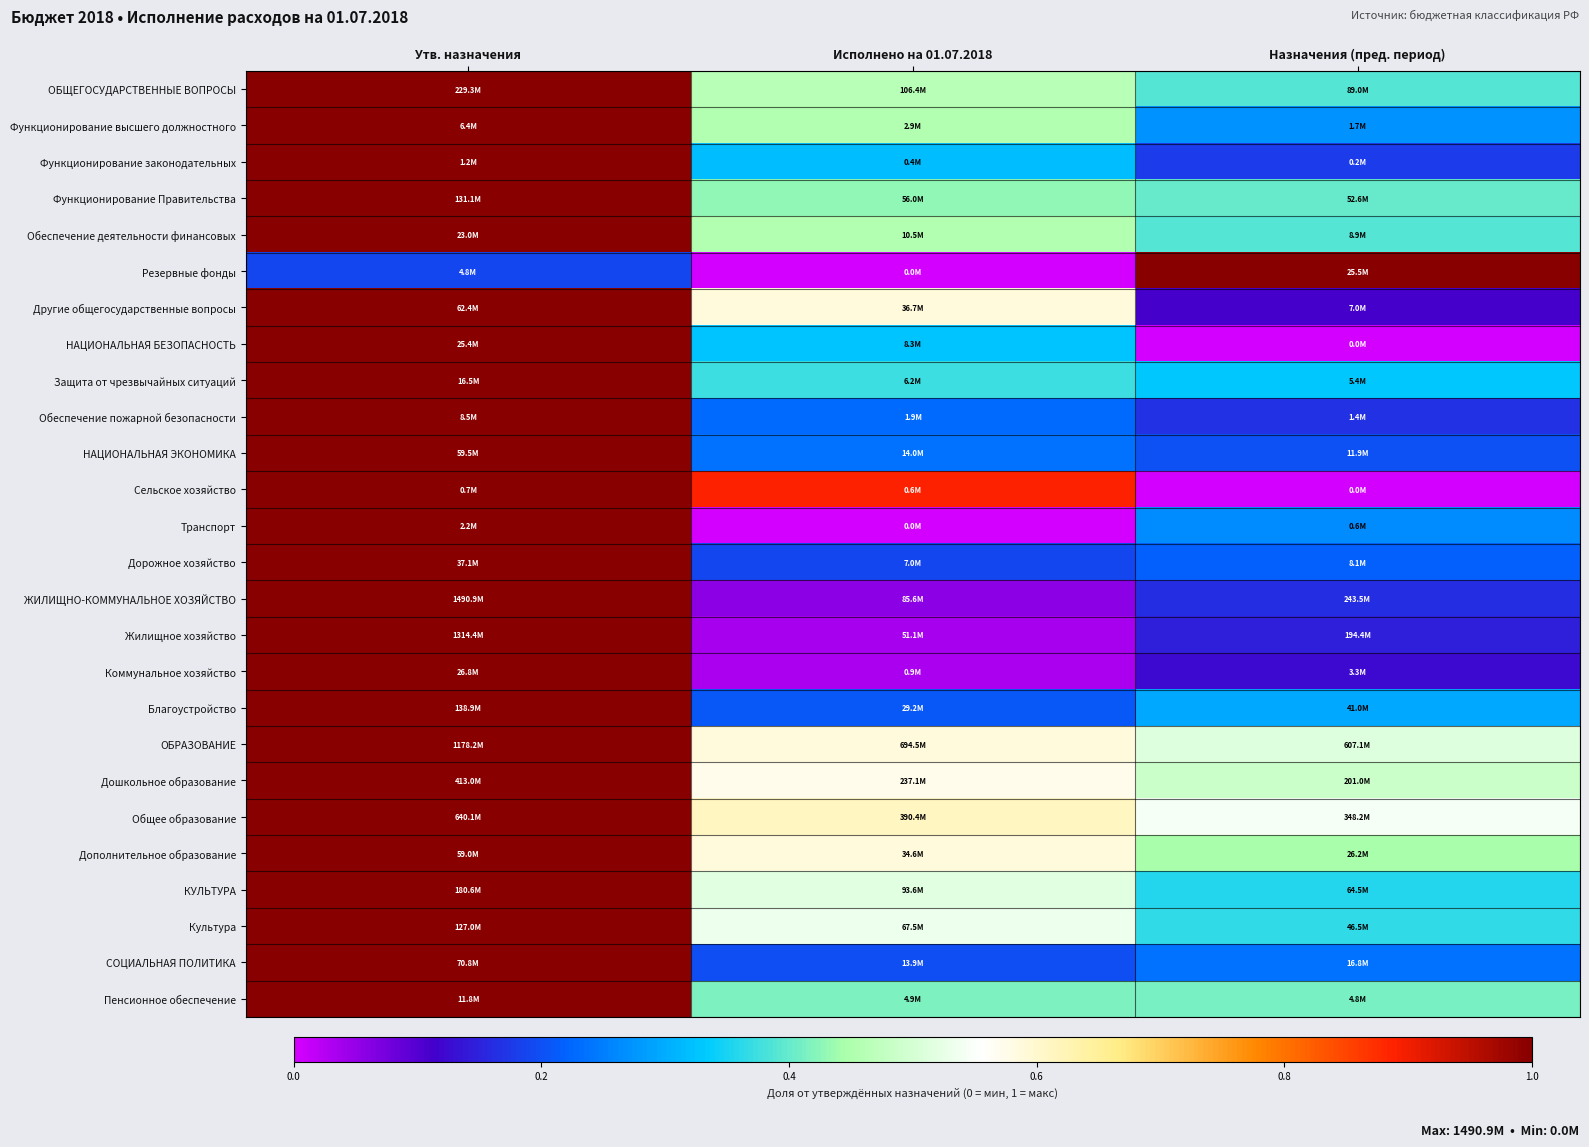

Between Исполнено на 01.07.2018 and Назначения (пред. период), which is larger?

Исполнено на 01.07.2018